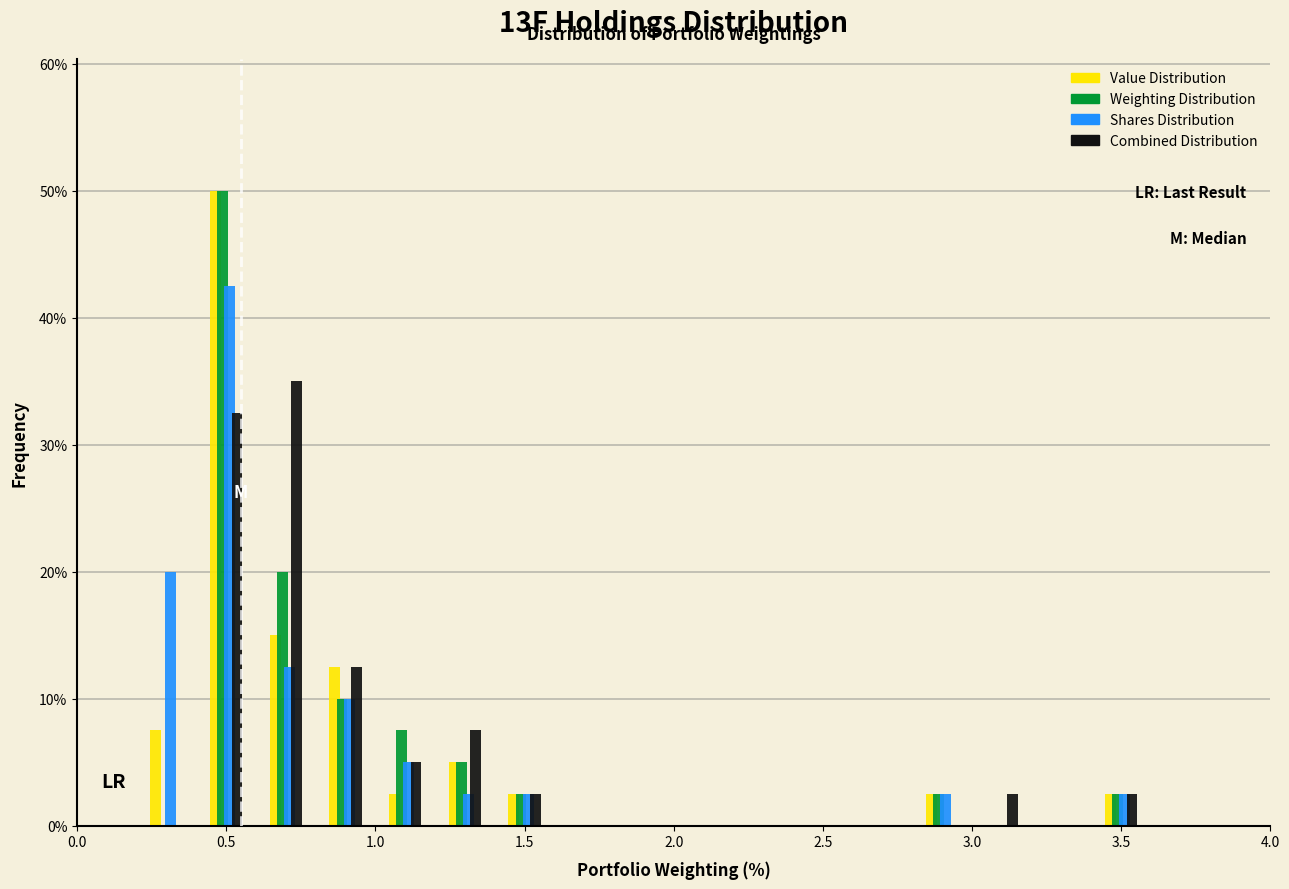

Reading left to right, transcribe this chart: for each range on the x-axis, give the height of each series' bar. The values are not printed on the chart, so give them approximately, as read against the axis.

0.0 to 0.2: Value Distribution=0	Weighting Distribution=0	Shares Distribution=0	Combined Distribution=0
0.2 to 0.4: Value Distribution=8	Weighting Distribution=0	Shares Distribution=20	Combined Distribution=0
0.4 to 0.6: Value Distribution=50	Weighting Distribution=50	Shares Distribution=43	Combined Distribution=33
0.6 to 0.8: Value Distribution=15	Weighting Distribution=20	Shares Distribution=13	Combined Distribution=35
0.8 to 1.0: Value Distribution=13	Weighting Distribution=10	Shares Distribution=10	Combined Distribution=13
1.0 to 1.2: Value Distribution=3	Weighting Distribution=8	Shares Distribution=5	Combined Distribution=5
1.2 to 1.4: Value Distribution=5	Weighting Distribution=5	Shares Distribution=3	Combined Distribution=8
1.4 to 1.6: Value Distribution=3	Weighting Distribution=3	Shares Distribution=3	Combined Distribution=3
1.6 to 1.8: Value Distribution=0	Weighting Distribution=0	Shares Distribution=0	Combined Distribution=0
1.8 to 2.0: Value Distribution=0	Weighting Distribution=0	Shares Distribution=0	Combined Distribution=0
2.0 to 2.2: Value Distribution=0	Weighting Distribution=0	Shares Distribution=0	Combined Distribution=0
2.2 to 2.4: Value Distribution=0	Weighting Distribution=0	Shares Distribution=0	Combined Distribution=0
2.4 to 2.6: Value Distribution=0	Weighting Distribution=0	Shares Distribution=0	Combined Distribution=0
2.6 to 2.8: Value Distribution=0	Weighting Distribution=0	Shares Distribution=0	Combined Distribution=0
2.8 to 3.0: Value Distribution=3	Weighting Distribution=3	Shares Distribution=3	Combined Distribution=0
3.0 to 3.2: Value Distribution=0	Weighting Distribution=0	Shares Distribution=0	Combined Distribution=3
3.2 to 3.4: Value Distribution=0	Weighting Distribution=0	Shares Distribution=0	Combined Distribution=0
3.4 to 3.6: Value Distribution=3	Weighting Distribution=3	Shares Distribution=3	Combined Distribution=3
3.6 to 3.8: Value Distribution=0	Weighting Distribution=0	Shares Distribution=0	Combined Distribution=0